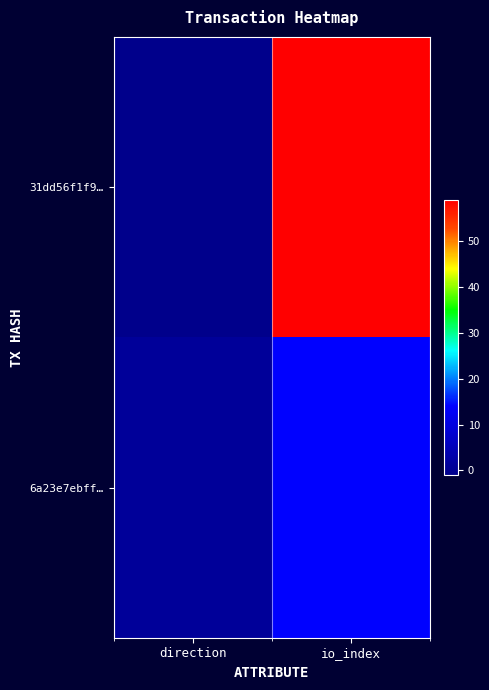

Between direction and io_index, which series saw the biggest shift?

31dd56f1f9…